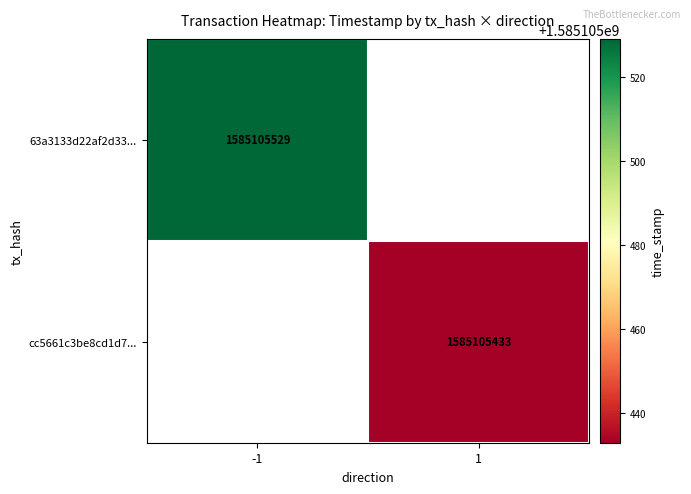

Reading left to right, transcribe all the data shown in this chart.

63a3133d22af2d3338d5931f1c4dcb0ea69ed61: direction=-1	time_stamp=1585105529
cc5661c3be8cd1d7a9054c410b03243e27b089d: direction=1	time_stamp=1585105433